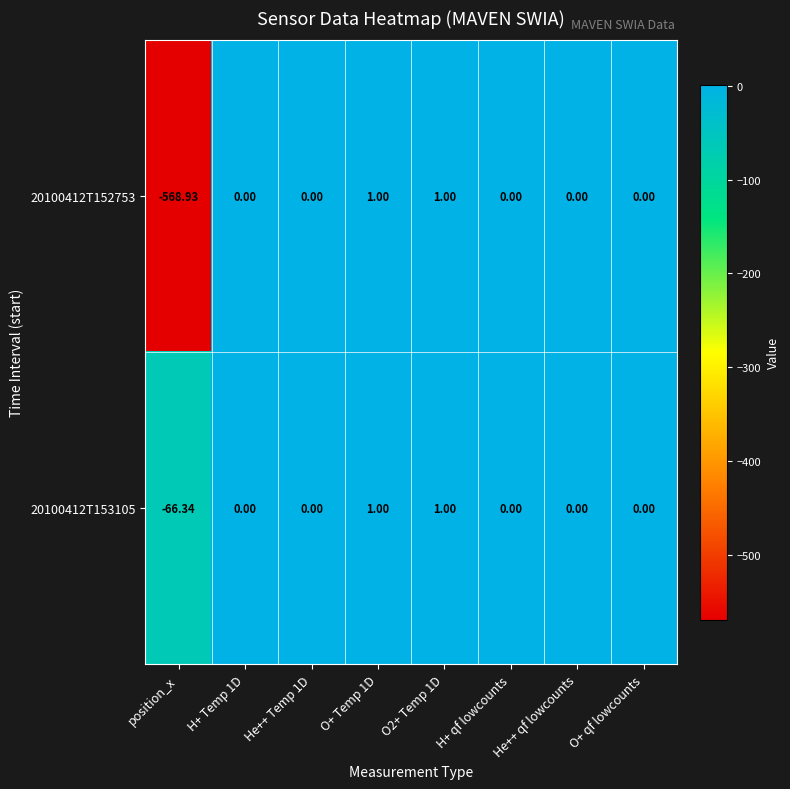

Count the number of data series in this chart.

2